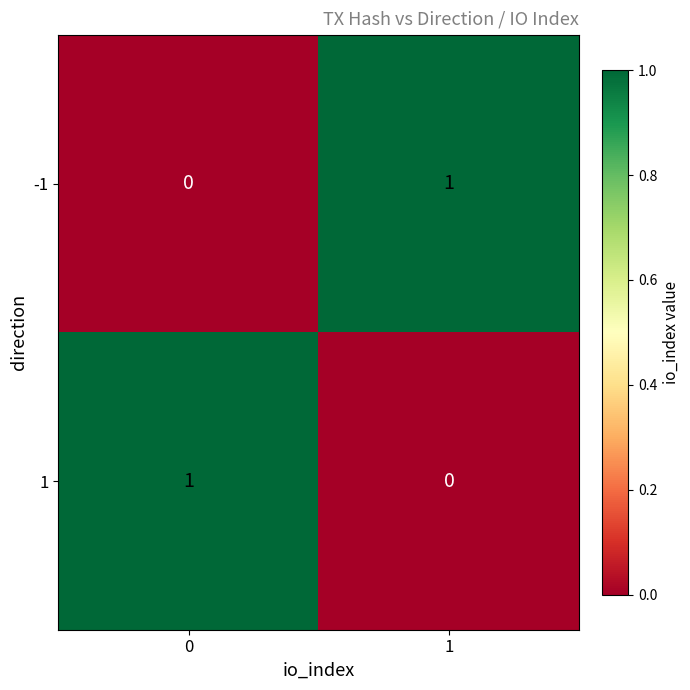

Is it true that 1 equals 1 at 1?

False